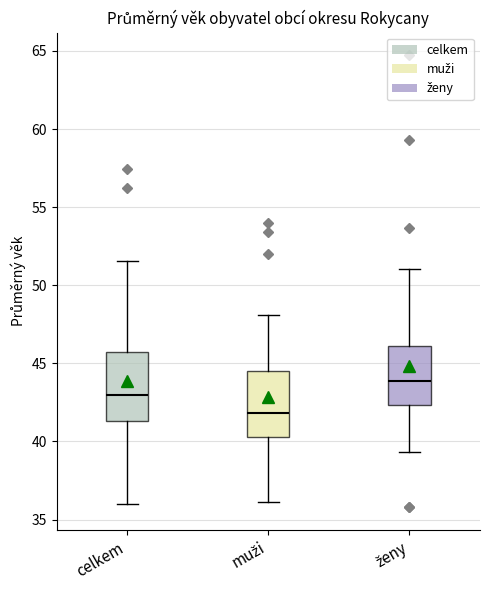

Reading left to right, read every box against the y-axis: the position of its median line, the range the box covers, and the ends of its whiskers. The values are not printed on the chart, so give them approximately, as read against the axis.

celkem: median 43.0, box 41.5 to 45.5, whiskers 36.0 to 51.5
muži: median 42.0, box 40.5 to 44.5, whiskers 36.0 to 48.0
ženy: median 44.0, box 42.5 to 46.0, whiskers 39.5 to 51.0